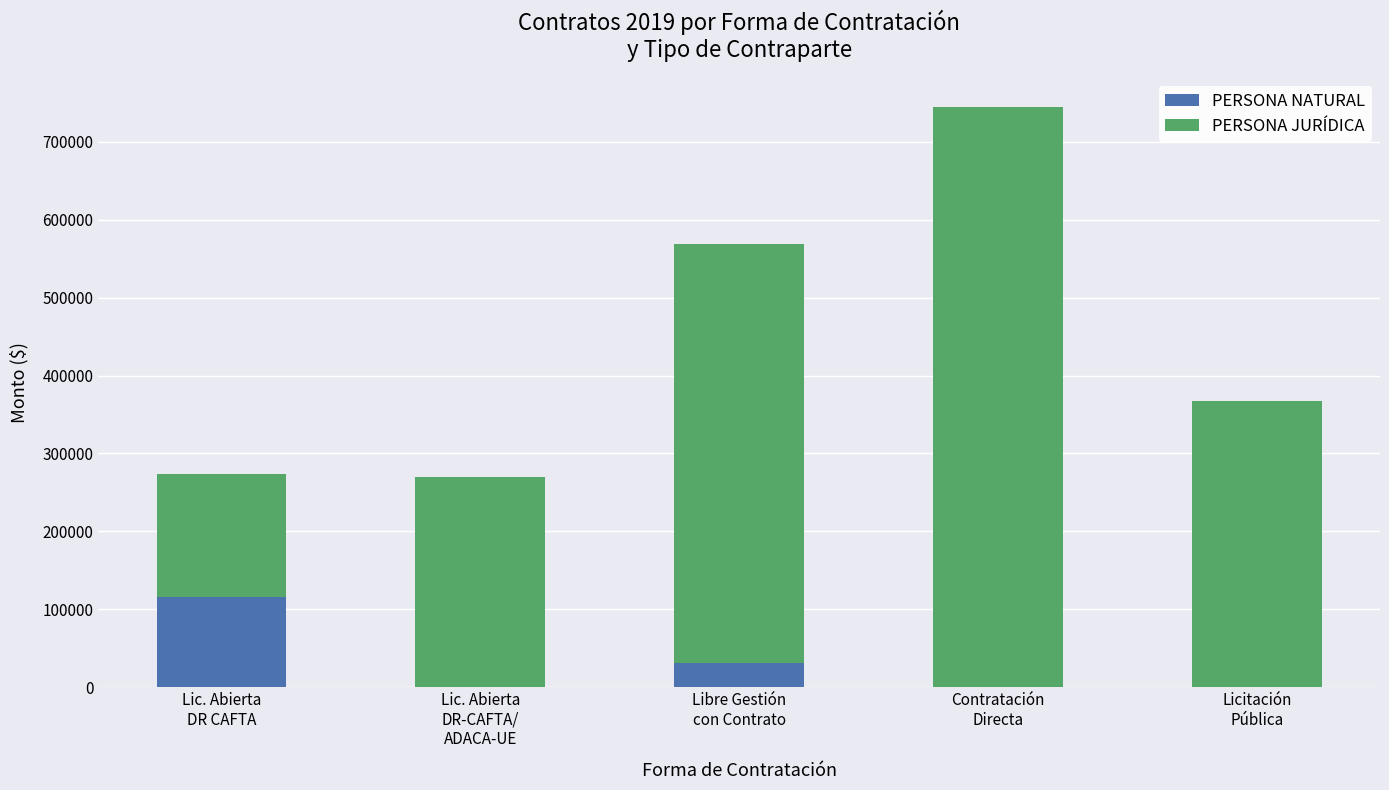

What is the sum of all PERSONA NATURAL values?

147500.0